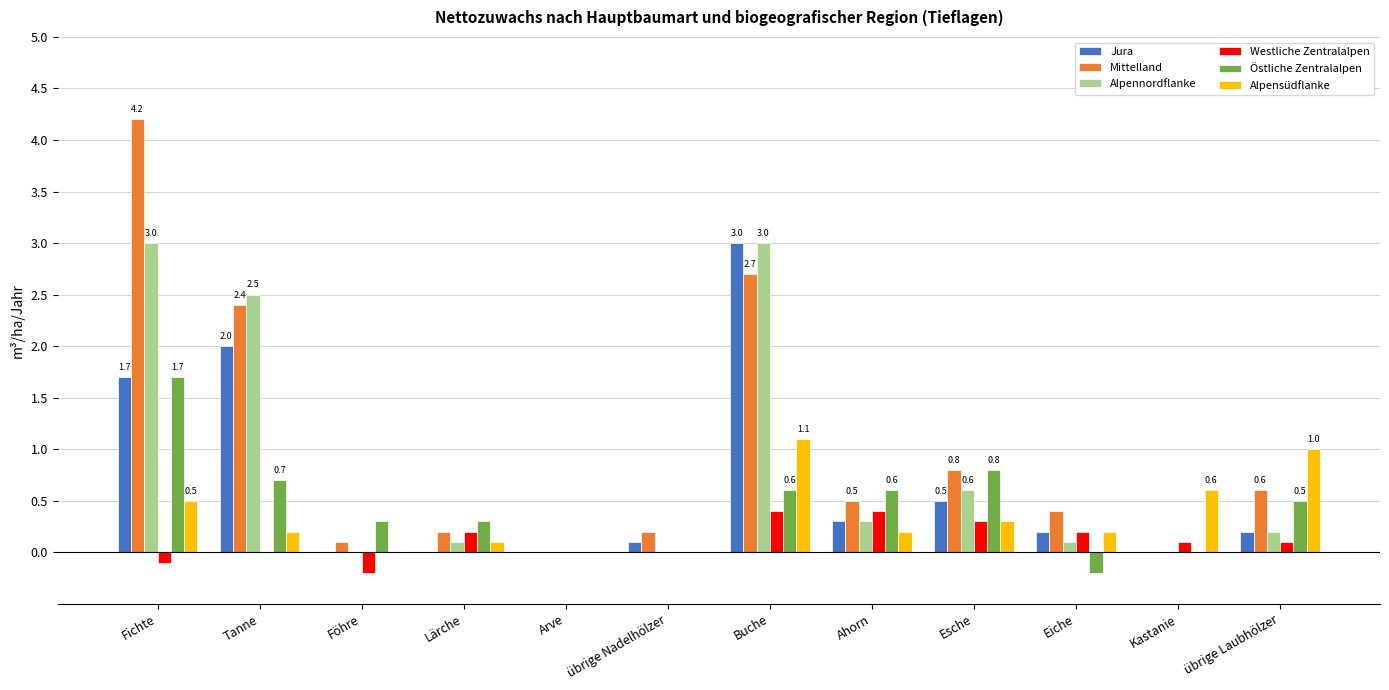

Is the value of Alpennordflanke at übrige Nadelhölzer greater than the value of Östliche Zentralalpen at Ahorn?

No